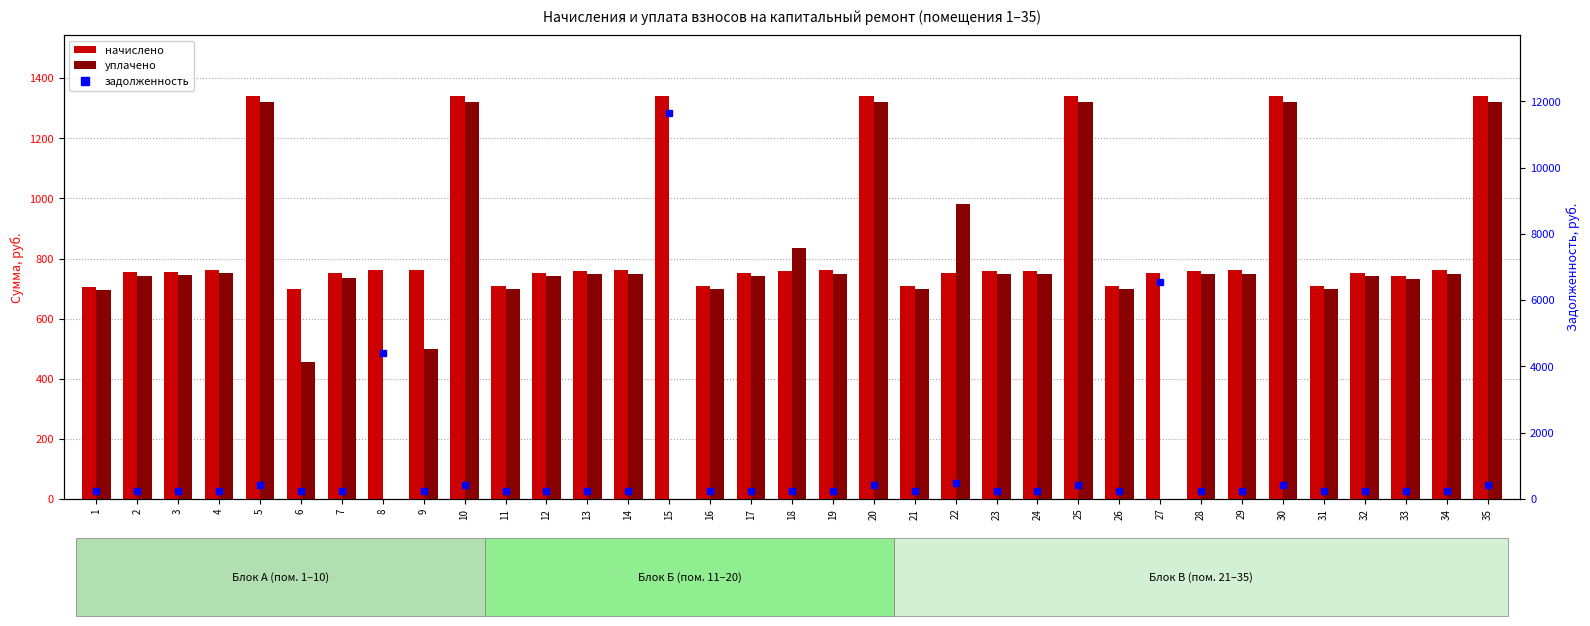

Between 6 and 33, which series saw the biggest shift?

уплачено